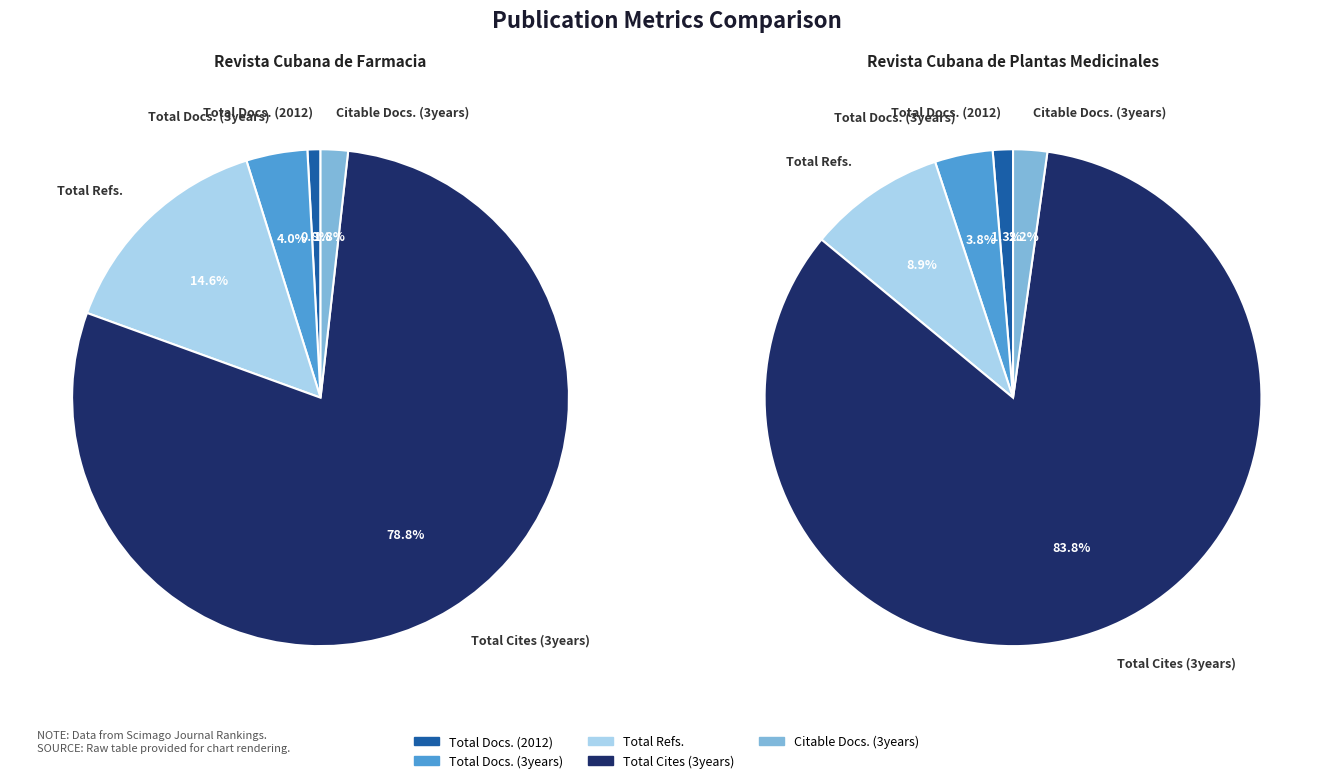

Which category has the smallest portion of the pie?

Total Docs. (2012)